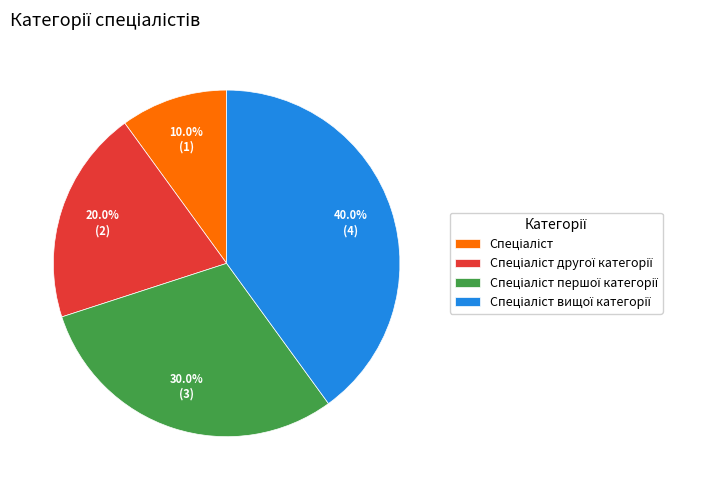

Is there a majority slice in this chart?

No